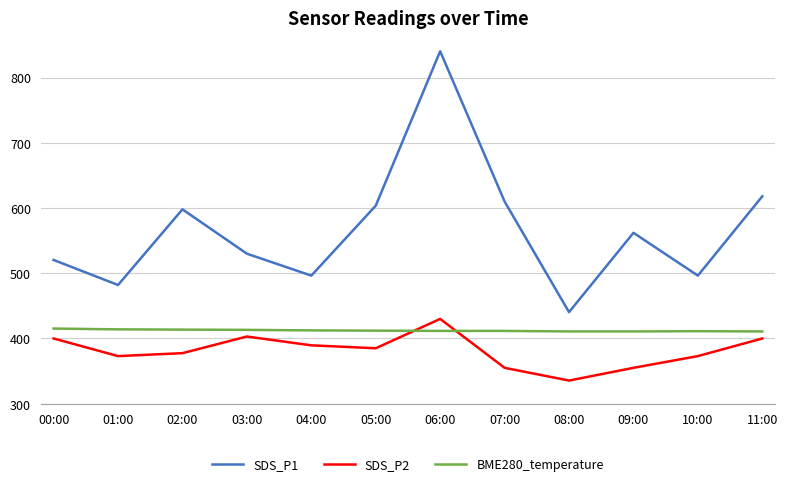

Is the value of SDS_P2 at 10:00 greater than the value of BME280_temperature at 01:00?

No